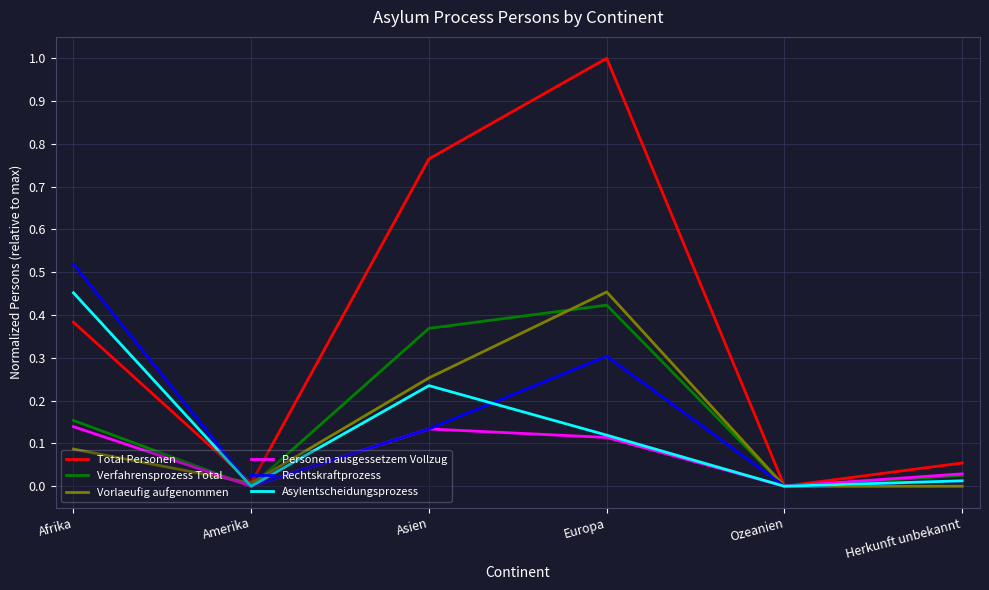

Which series has the widest spread of values?

Total Personen